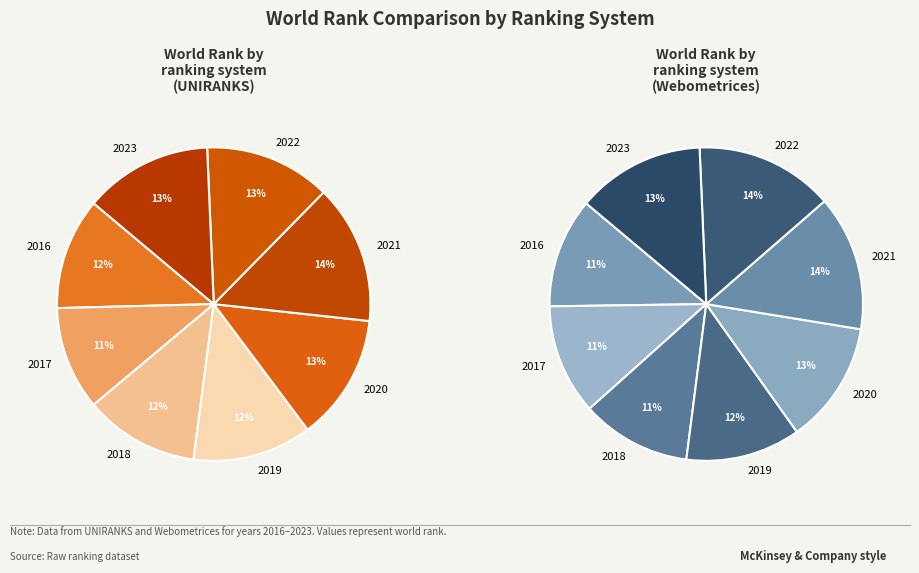

Is there any slice that represents more than half of the pie?

No